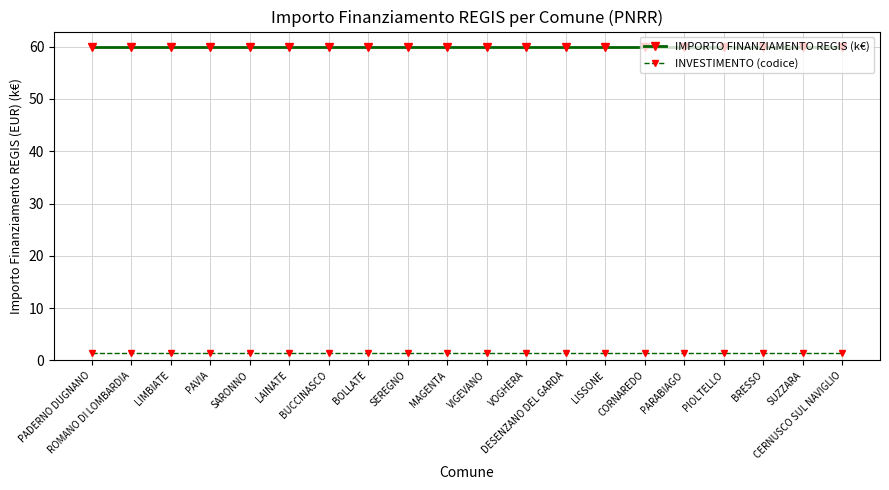

What is the label of the 12th point from the left?

VOGHERA